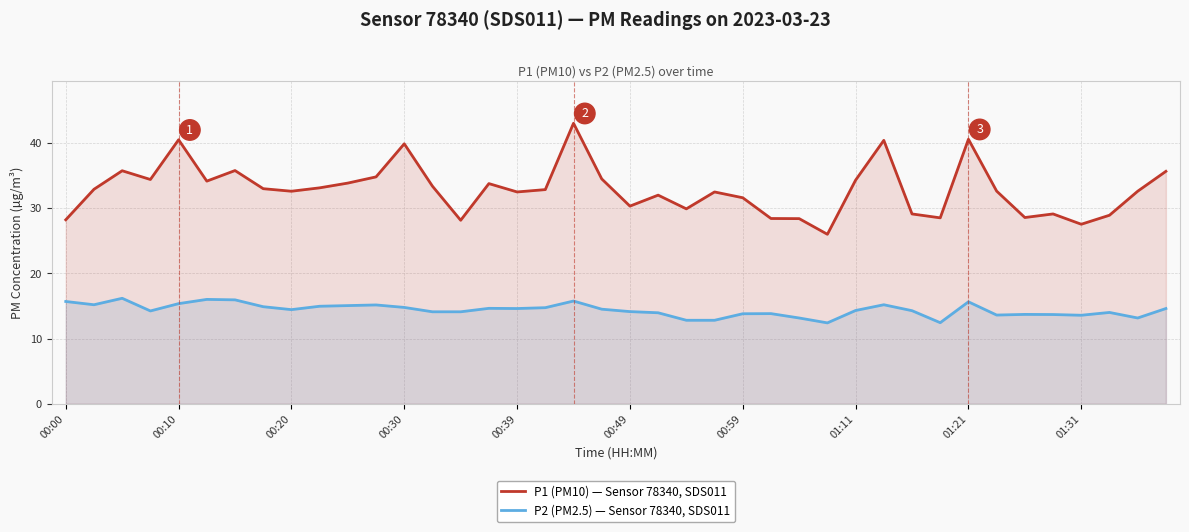

At which label does P2 (PM2.5) — Sensor 78340, SDS011 first exceed 14?

00:00